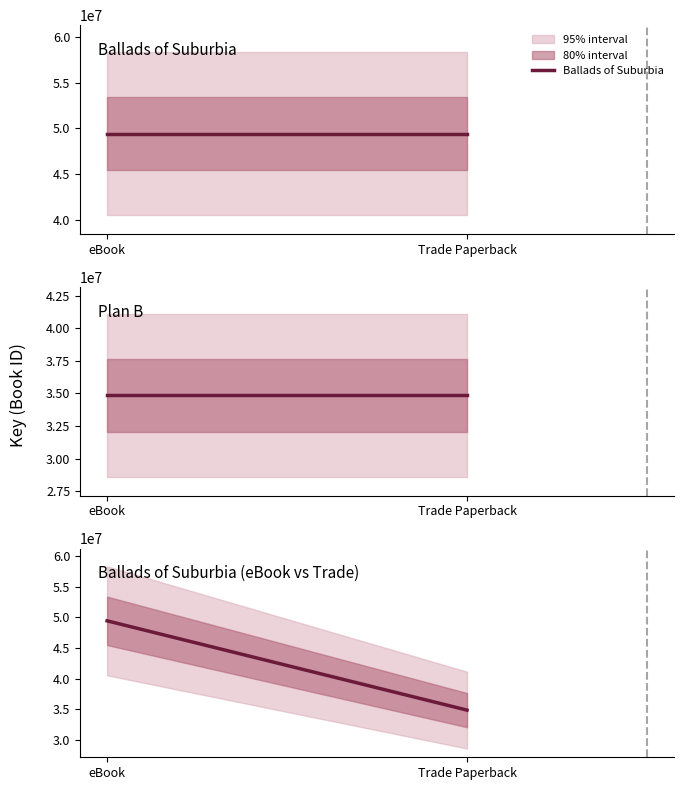

What is the maximum value for Ballads of Suburbia?

49439650